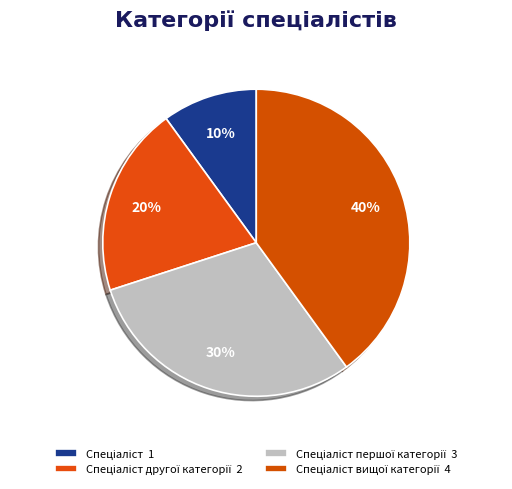

Does any single category account for the majority?

No